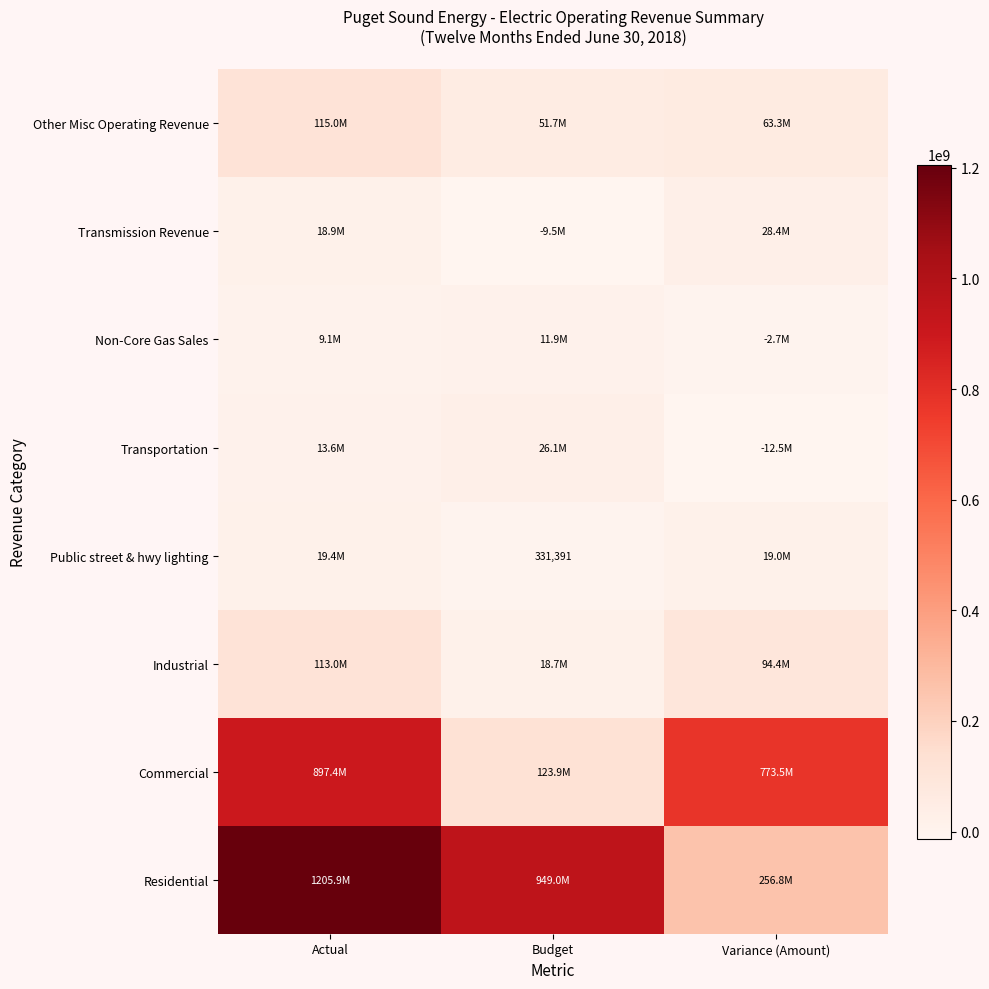

What is the total value across all series at Budget?

1172139129.0